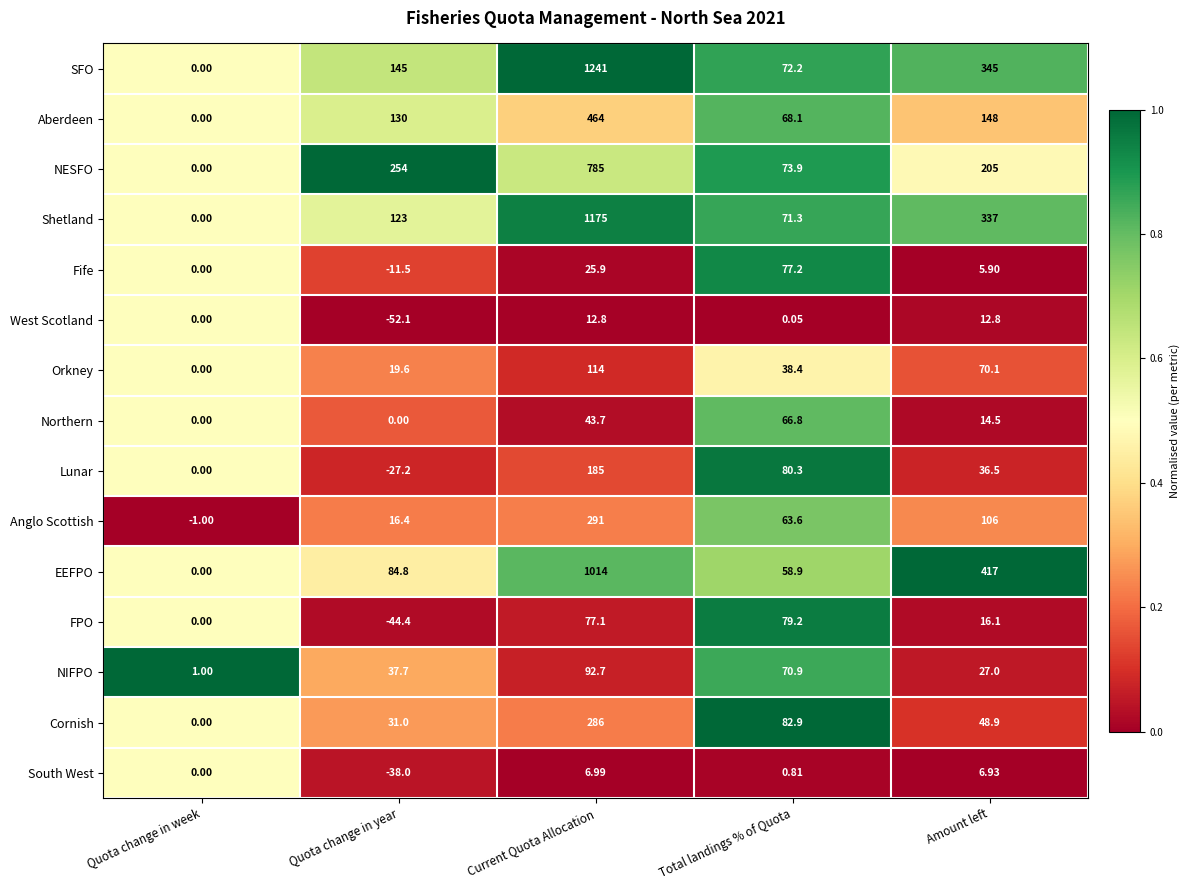

Is the value of Anglo Scottish at Quota change in week greater than the value of Lunar at Current Quota Allocation?

No